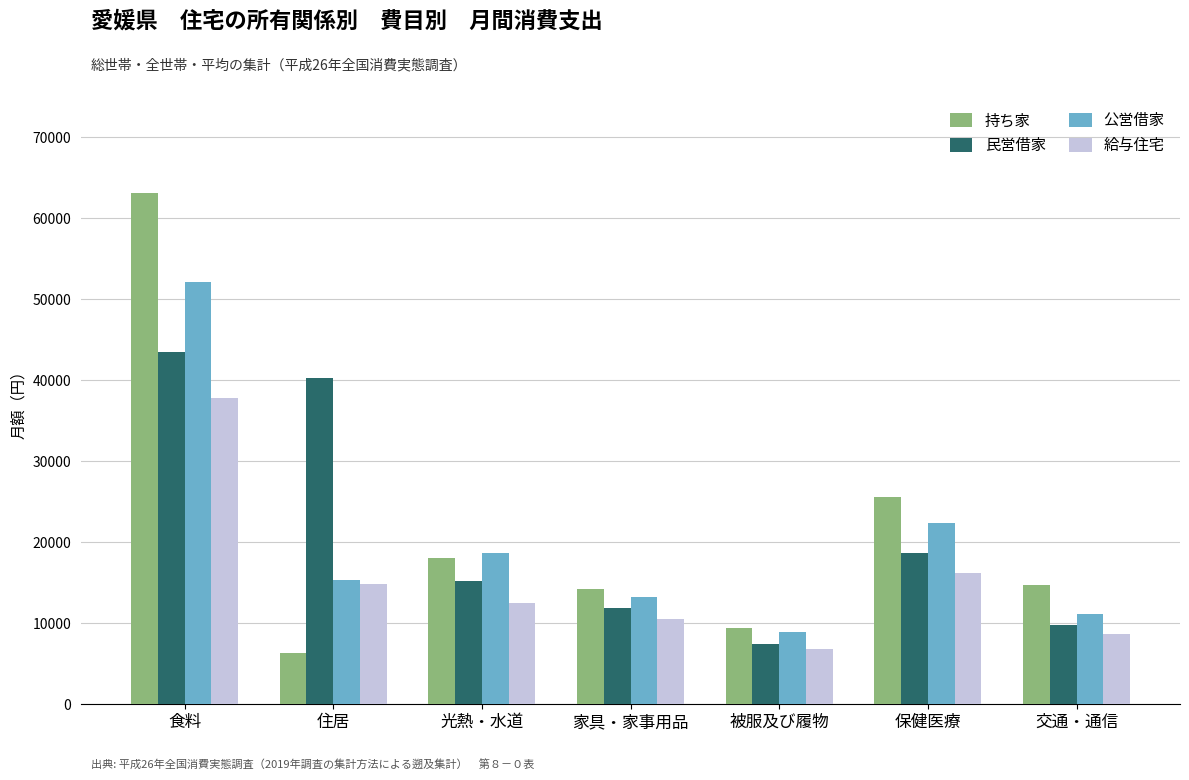

What is the total value across all series at 保健医療?

82897